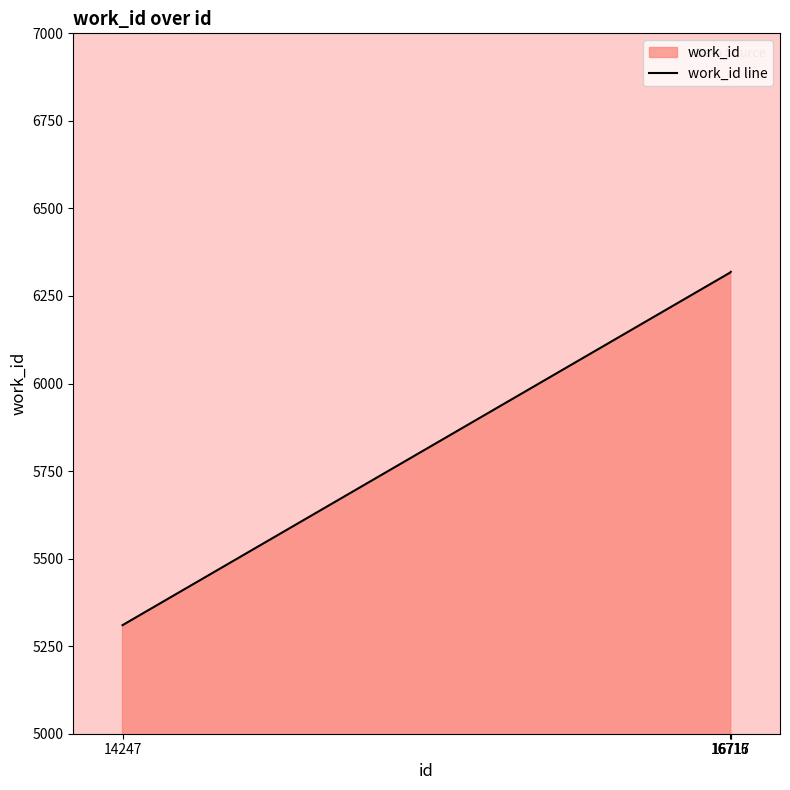

True or false: there are more than 1 points higher than both neighbors.

False